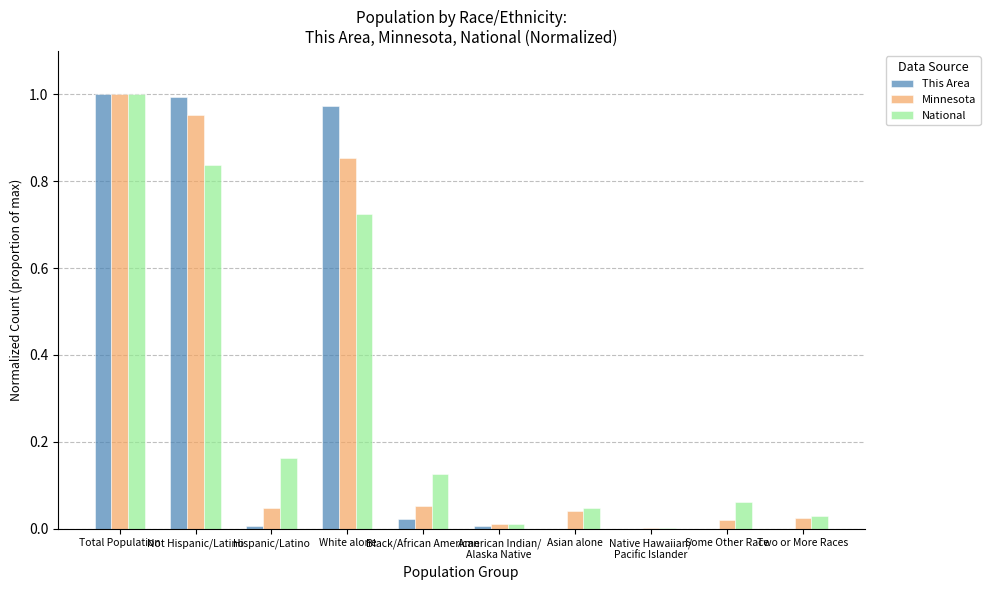

True or false: National has a value of 0.0 at Some Other Race.

False